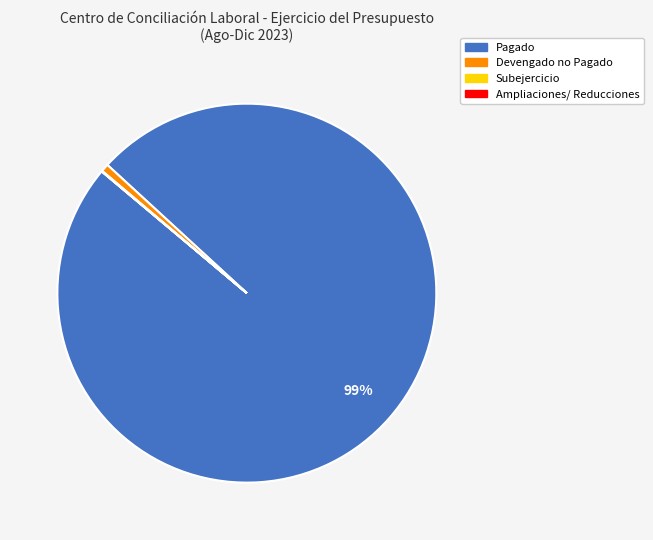

Is there a majority slice in this chart?

Yes